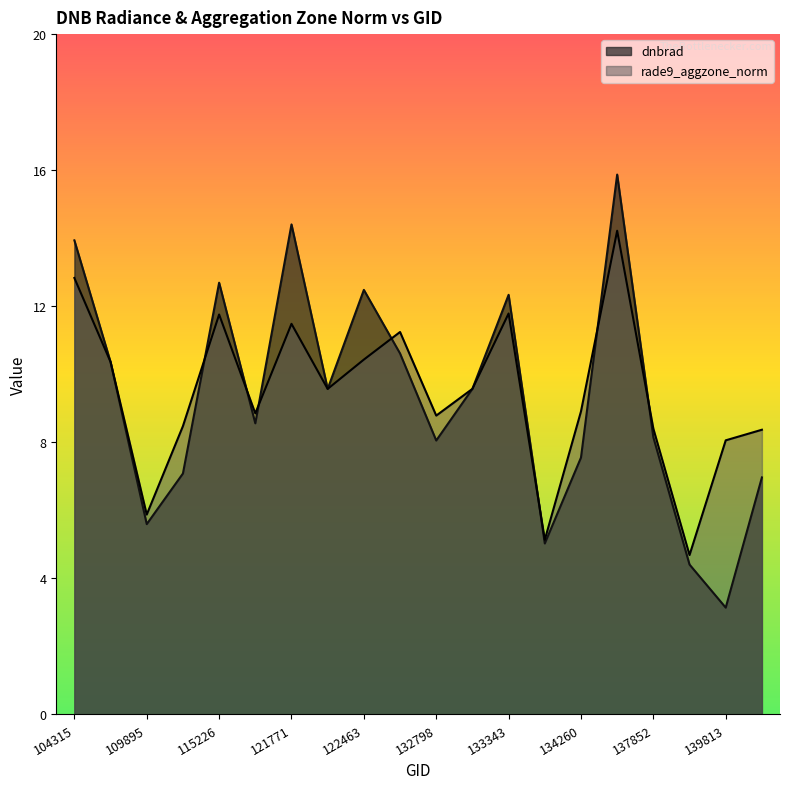

How many data points in rade9_aggzone_norm are less than 9?

10